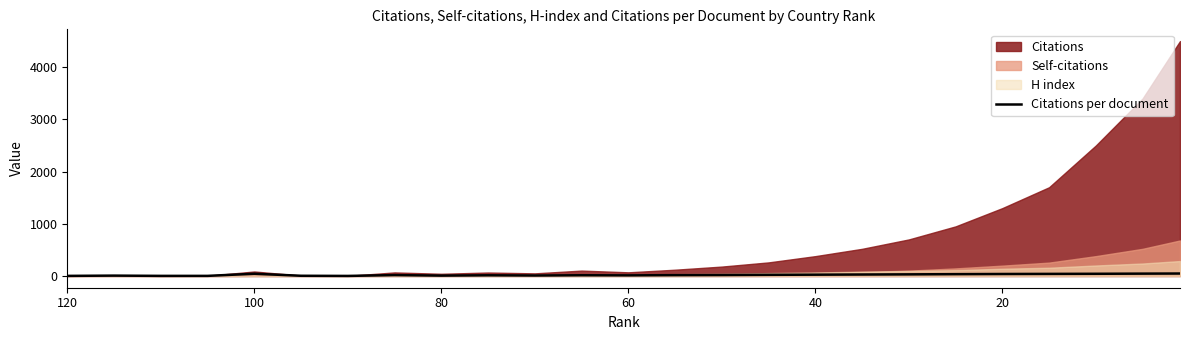

How many values are below 17?

12